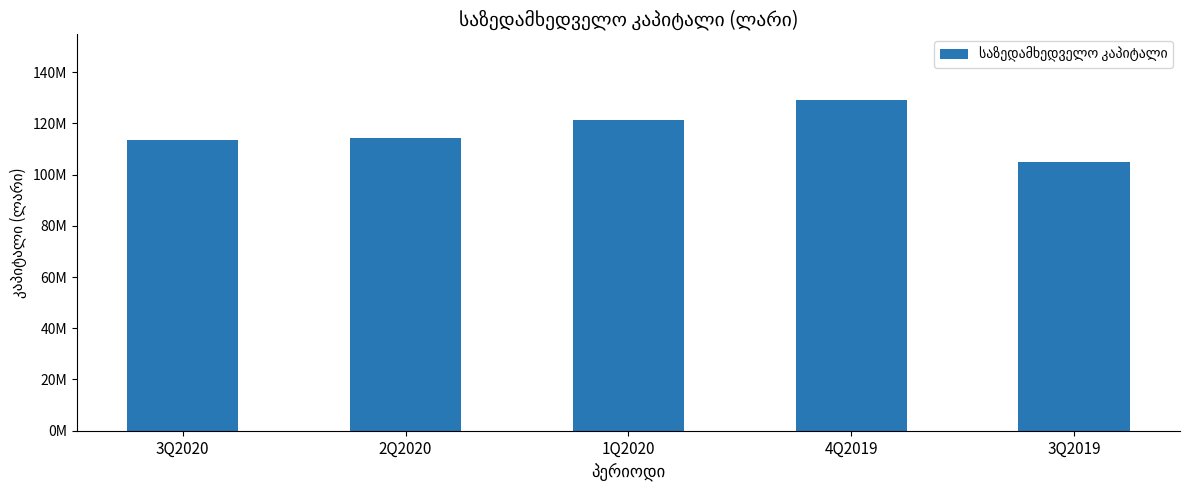

Reading left to right, extract all data points from this chart.

3Q2020=113511209.6	2Q2020=114338419.6	1Q2020=121247283.6	4Q2019=128956191.6	3Q2019=104896461.8